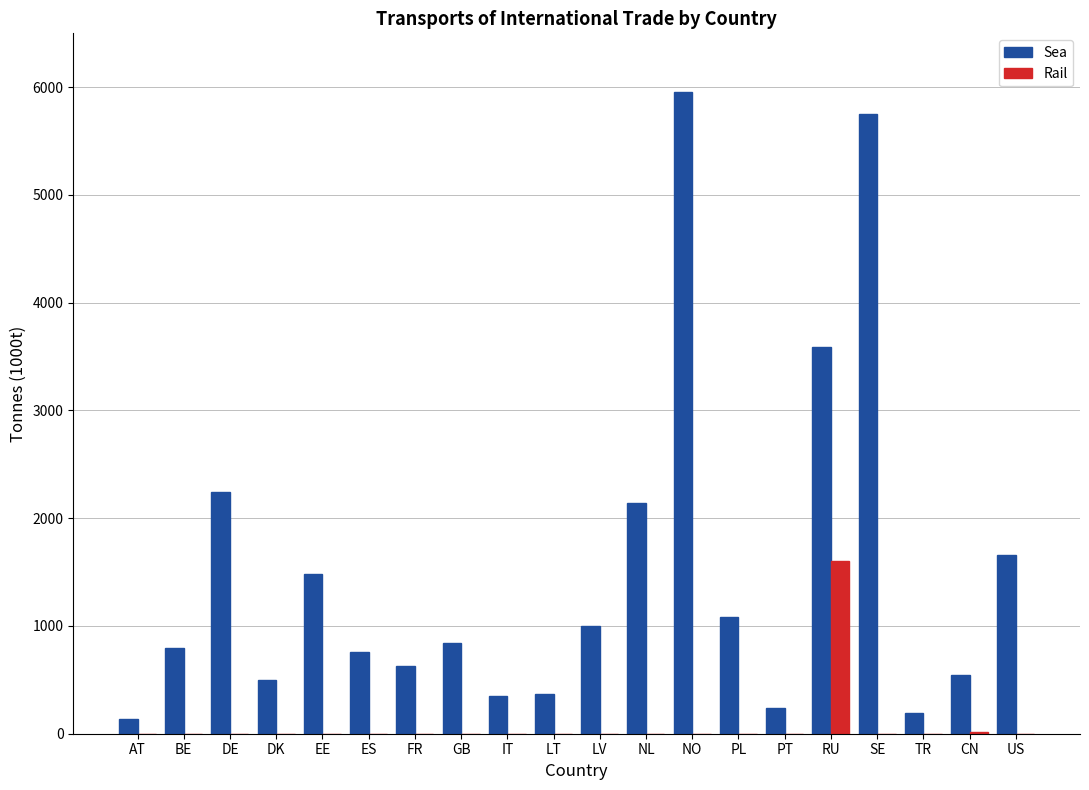

At which label does Rail reach its peak?

RU